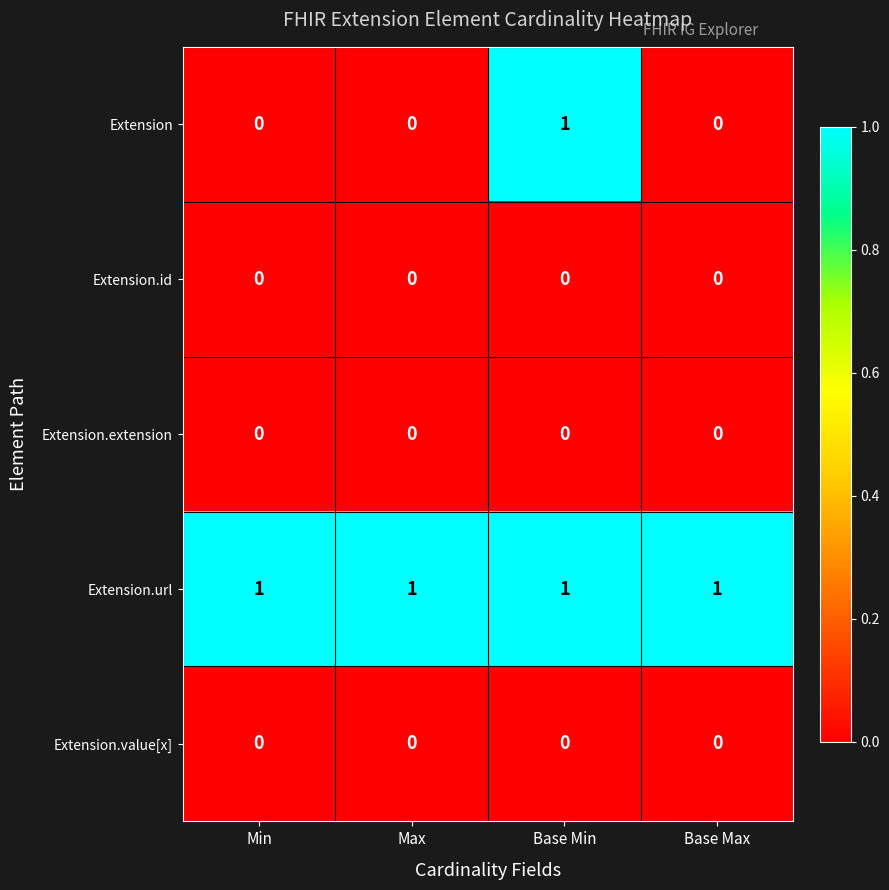

What is the total value across all series at Max?

1